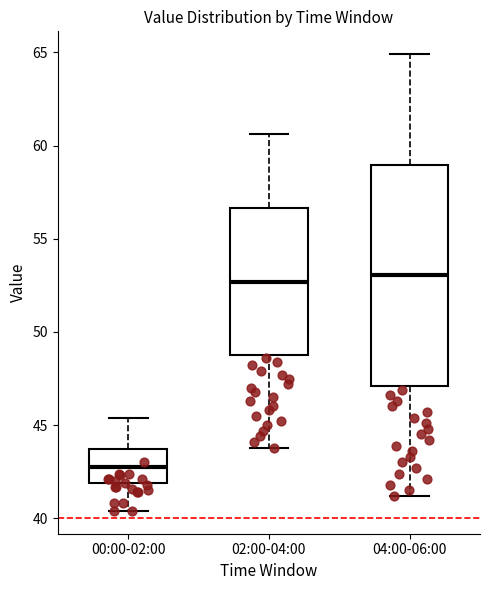

Comparing the boxes themselves (not the whiskers), which one is the tallest?

04:00-06:00